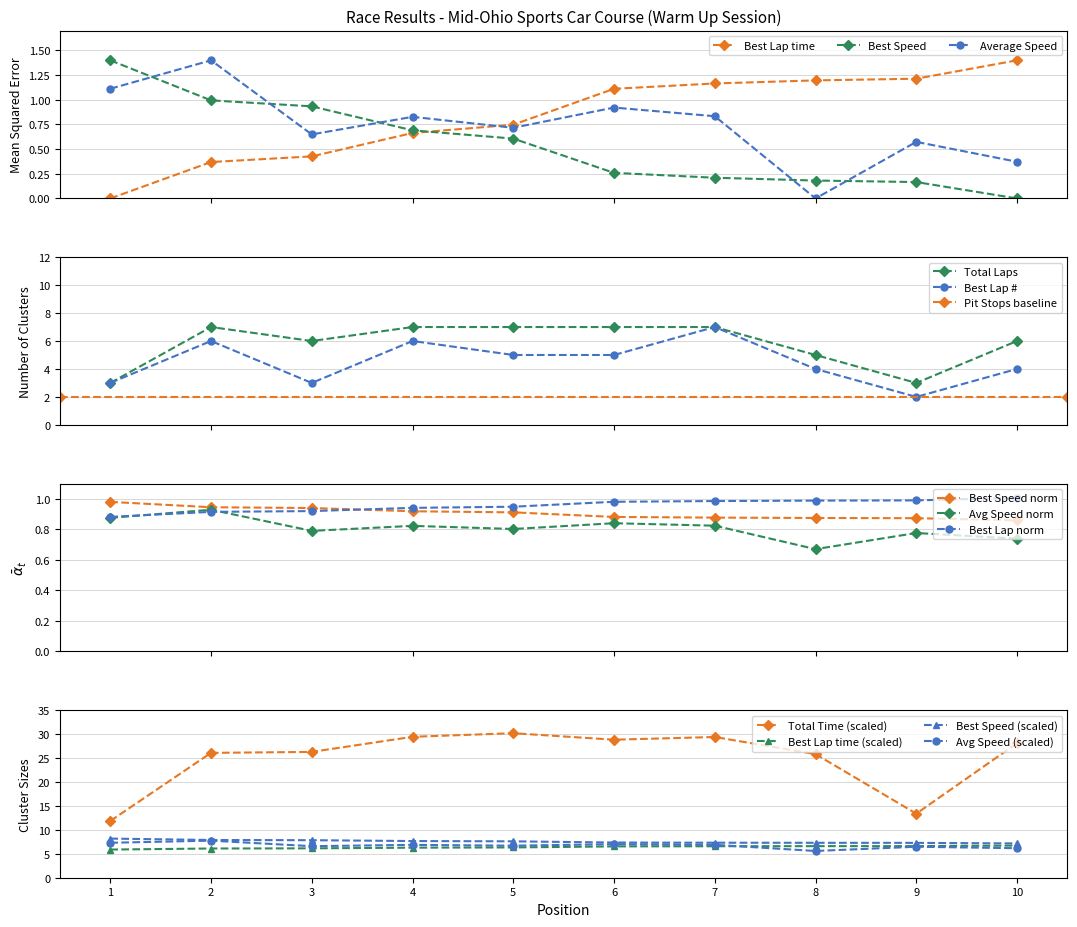

True or false: Best Lap time has a value of 1.5 at 9.

False